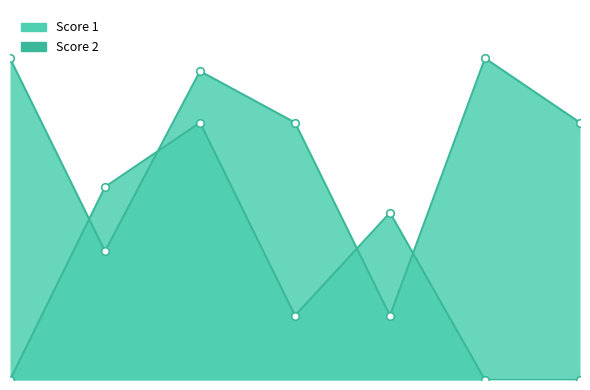

Which series contains the lowest Y value?

Score 2